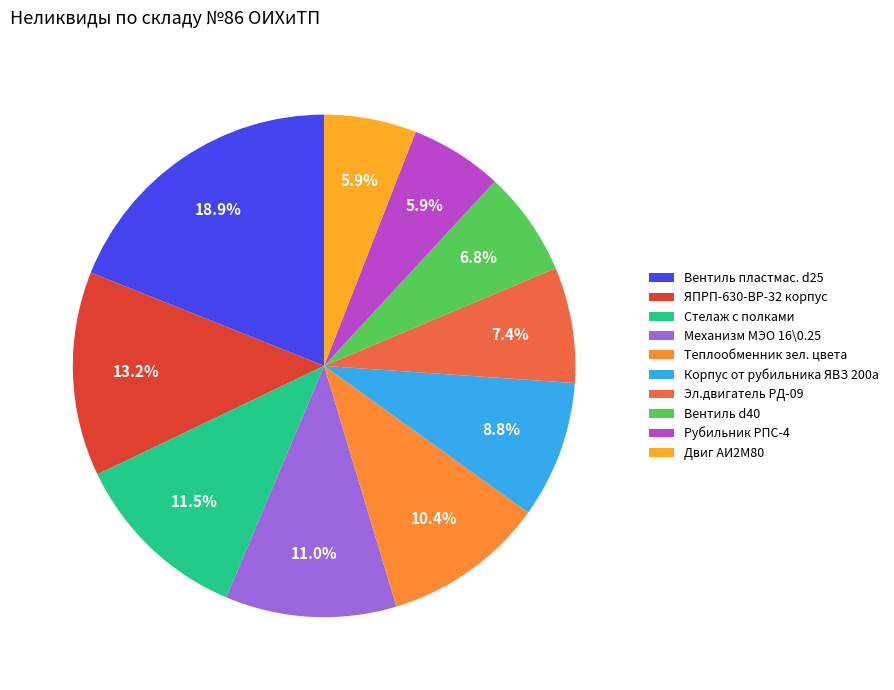

The Эл.двигатель РД-09 slice represents 18% of the pie. True or false?

False